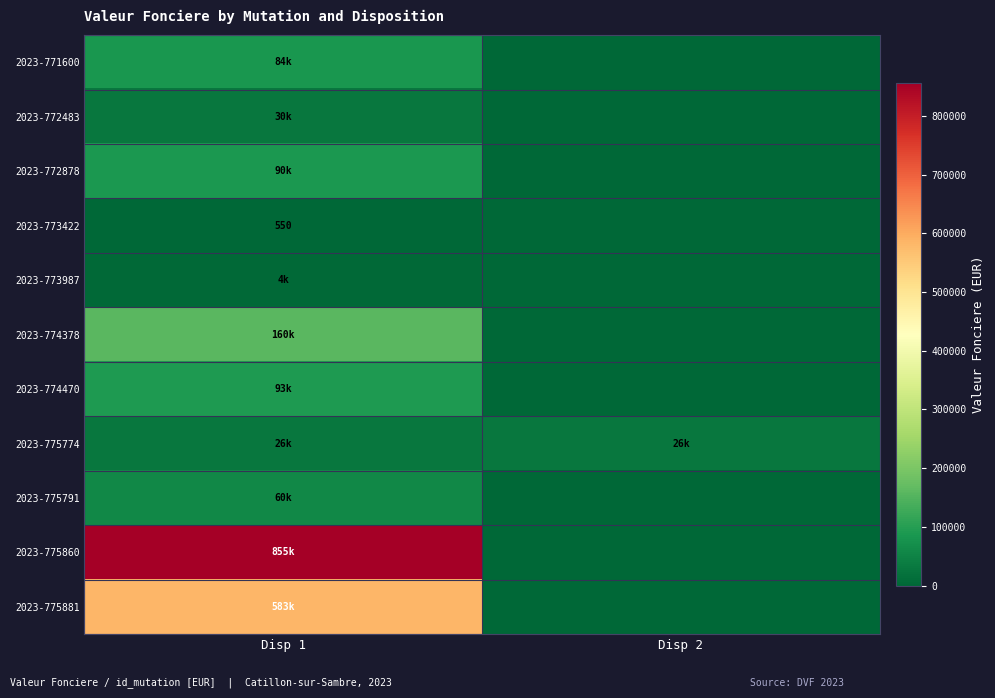

Rank the categories by 2023-771600 value from highest to lowest.

Disp 1, Disp 2